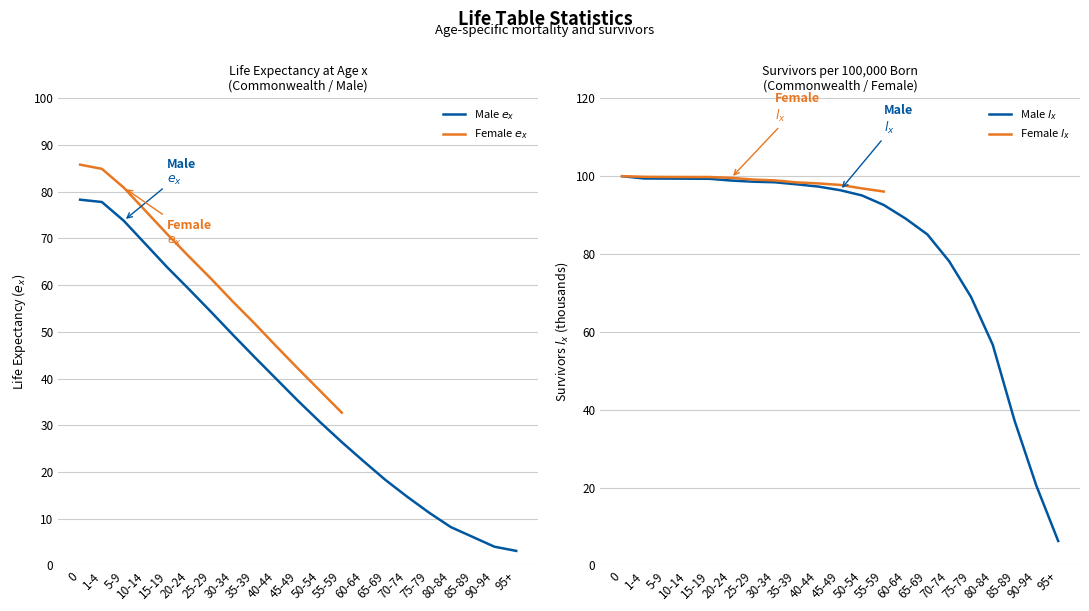

At which category does the chart reach its minimum across all series?

95+